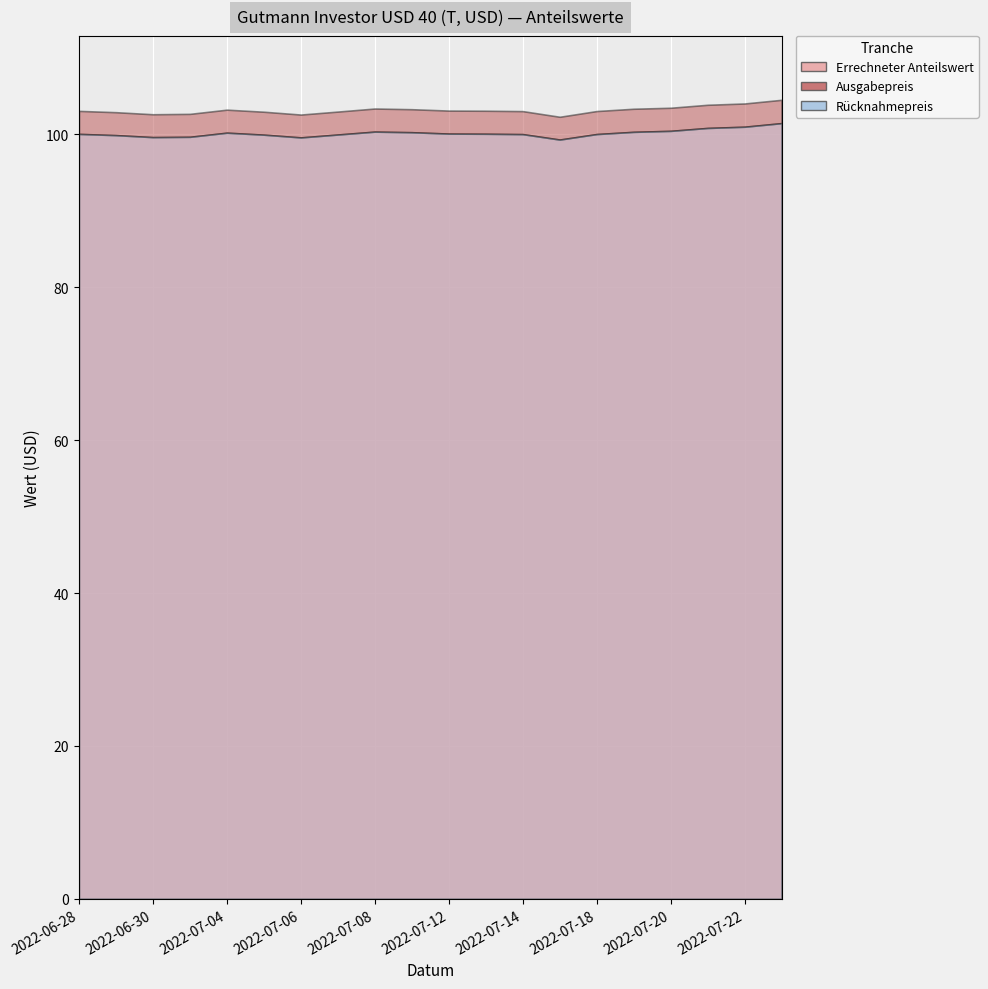

What are all the series names shown in the legend?

Errechneter Anteilswert, Ausgabepreis, Rücknahmepreis